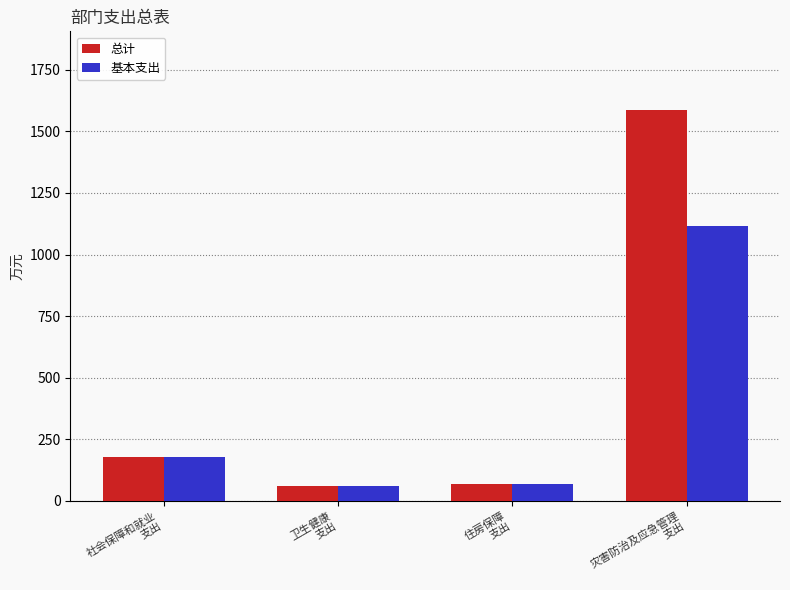

What value does the 总计 series have at 住房保障
支出?

69.0